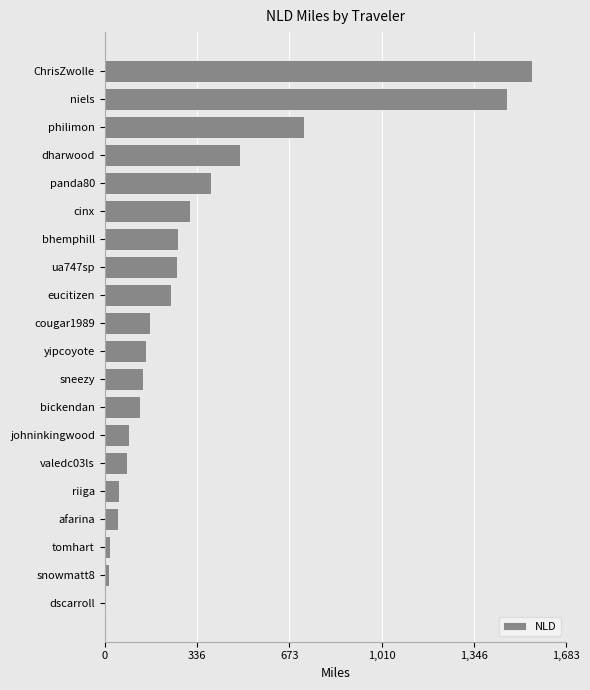

What is the difference between the second highest and minimum values?

1461.8